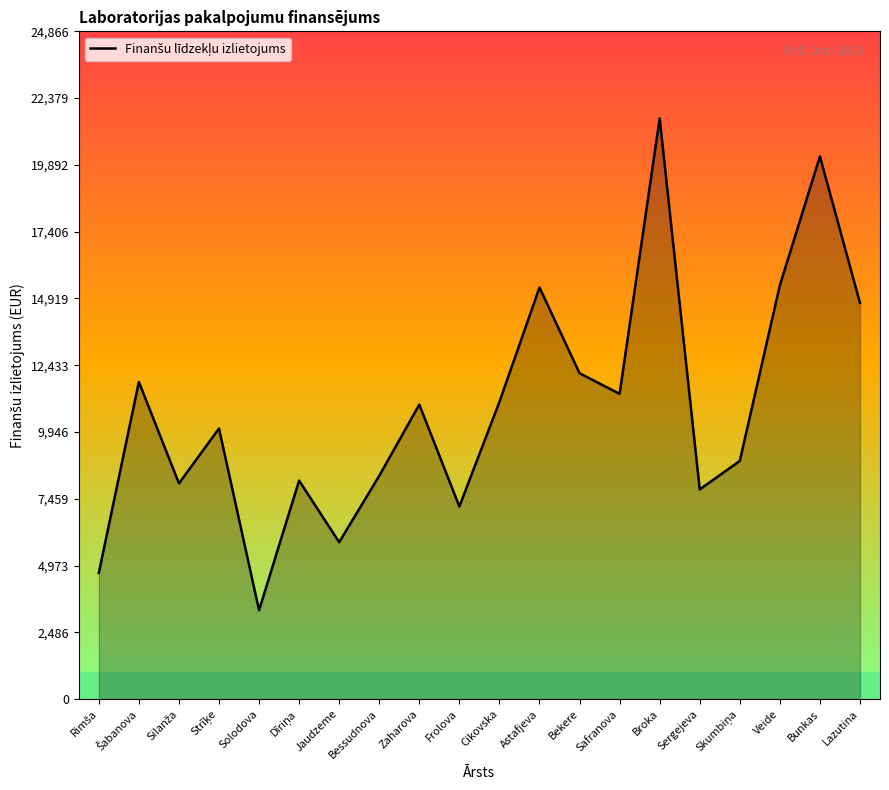

Read the value at Veide.

15409.2